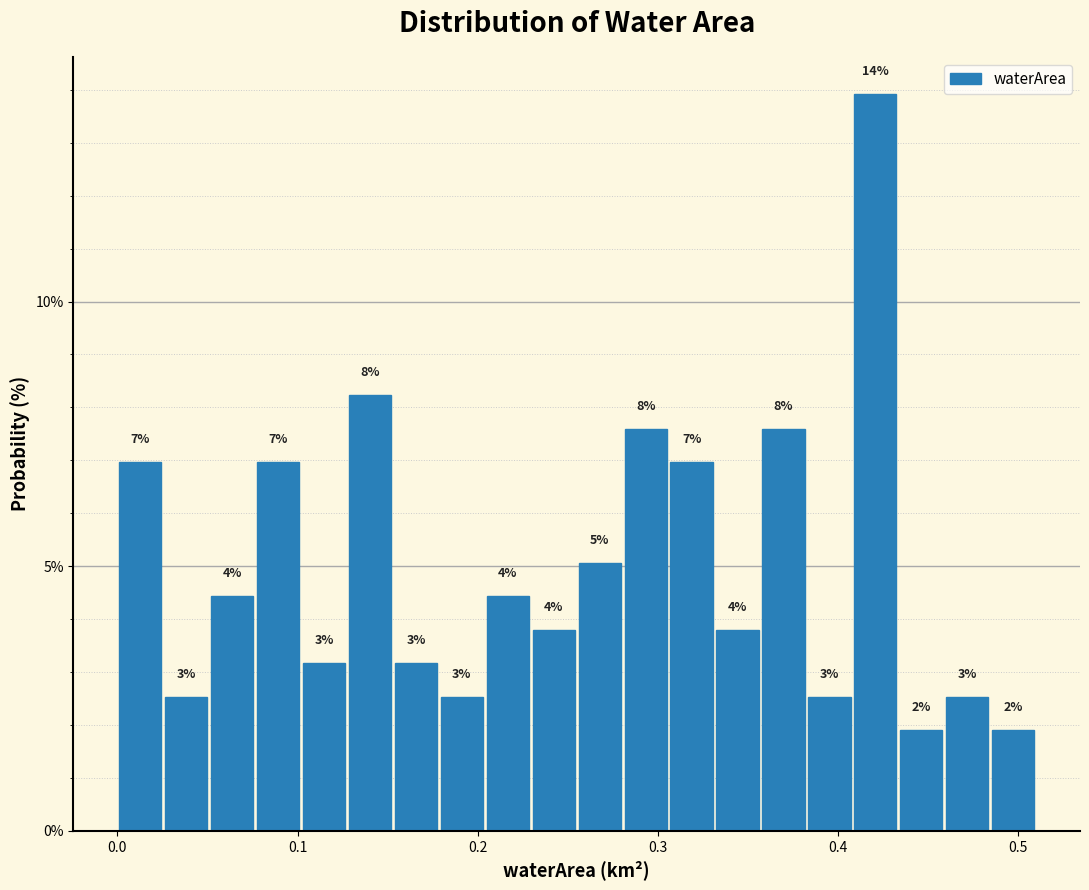

Read against the x-axis, roughly where is the centre of the tallest bar?

0.42